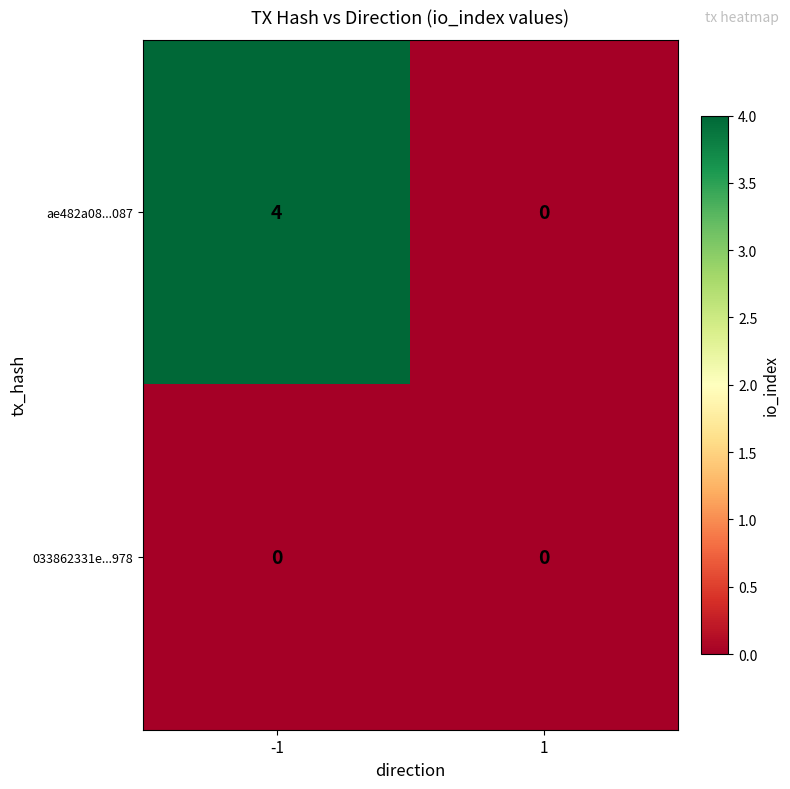

What is the total value across all series at -1?

4